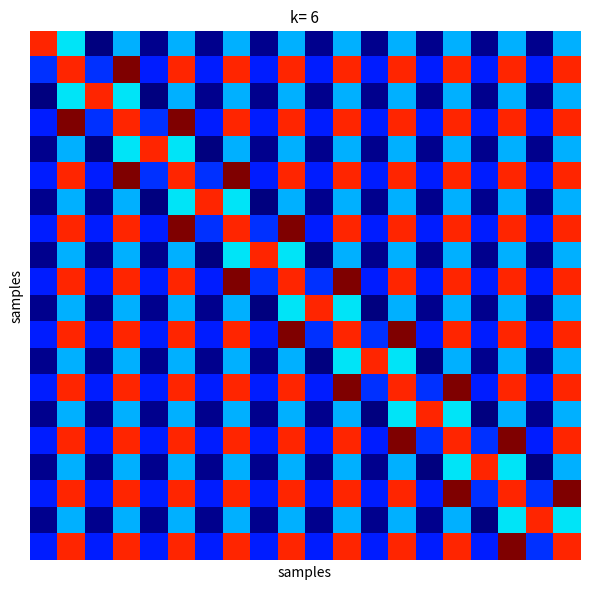

Which category has the highest value across all series?

3